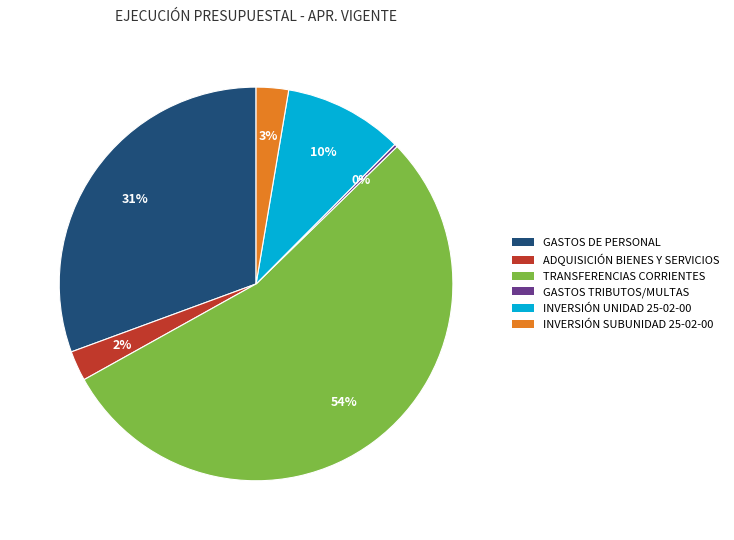

To the nearest percent, what is the average slice percentage?

17%